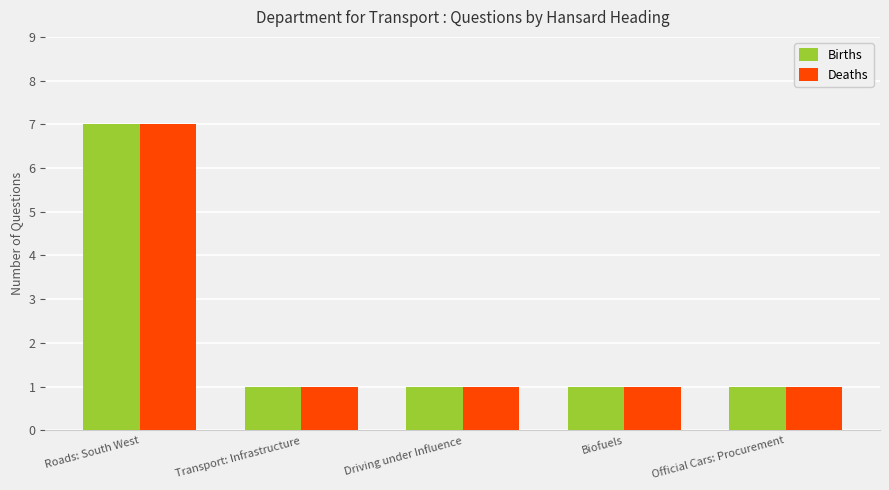

What is the sum of the Births values at Biofuels and Roads: South West?

8